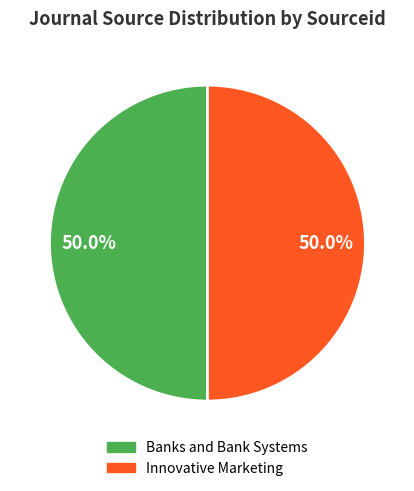

The Banks and Bank Systems slice represents 37% of the pie. True or false?

False